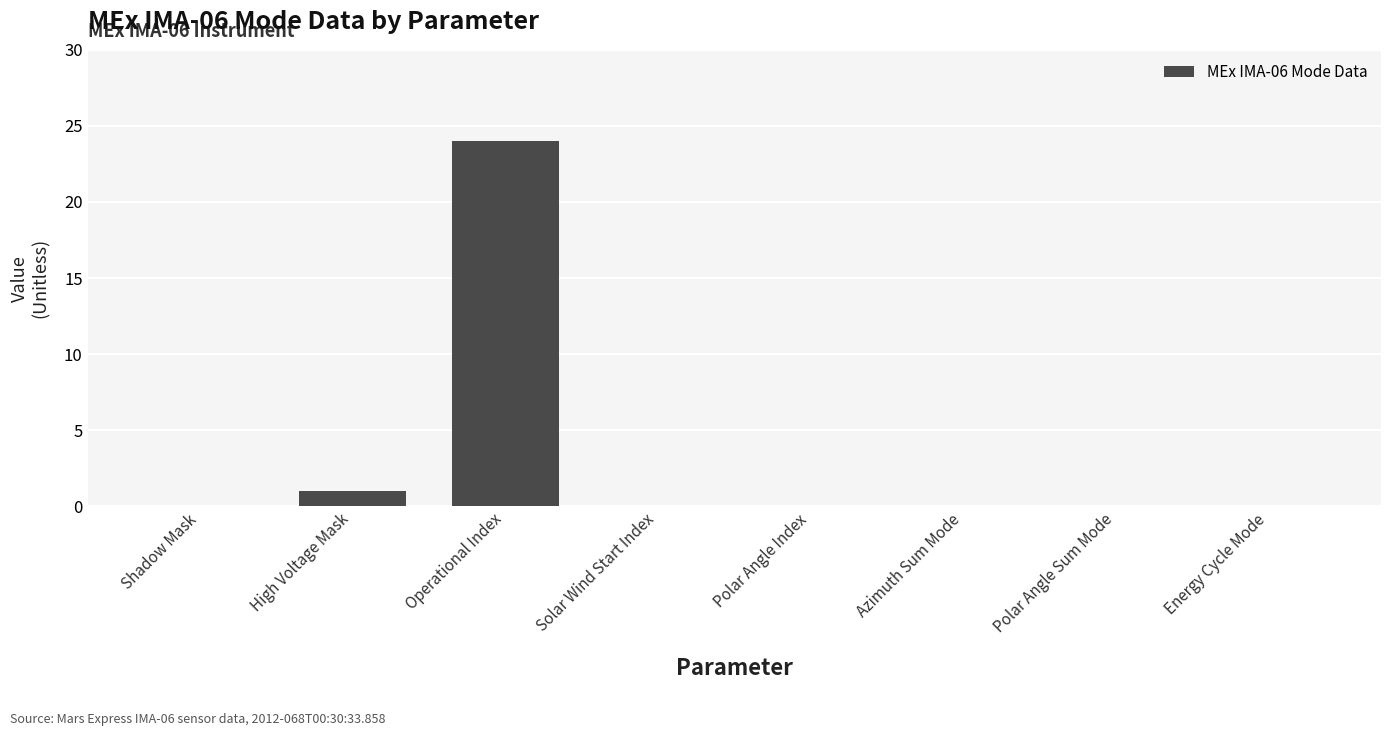

True or false: the data shows -11 at Polar Angle Index.

False